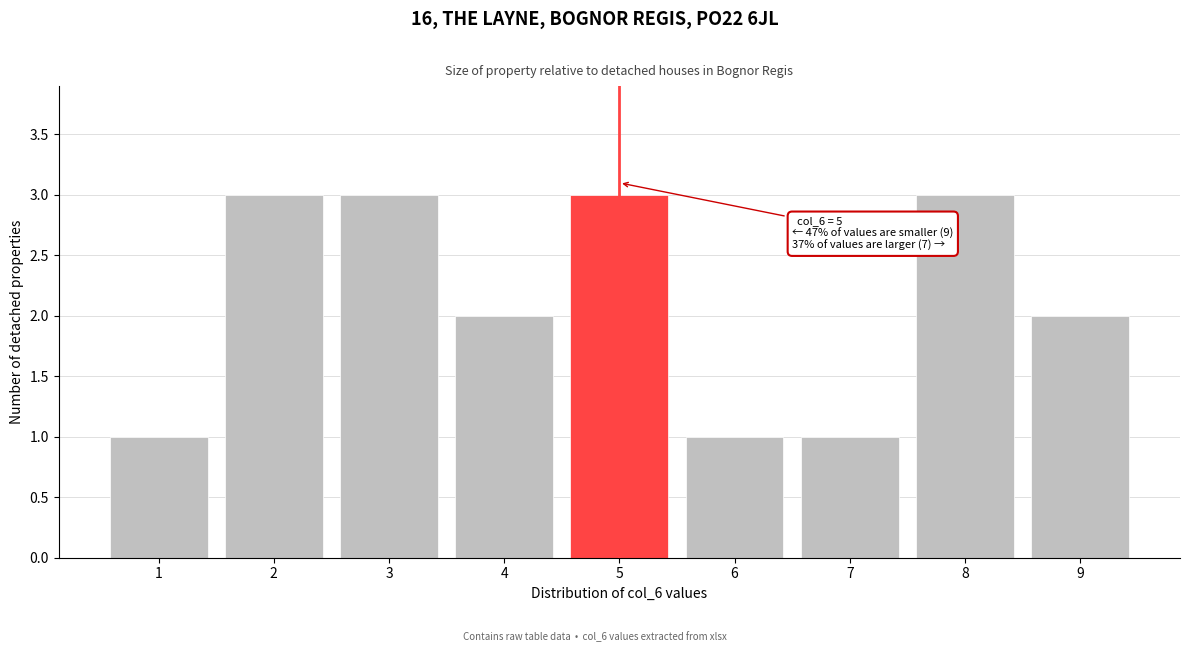

Reading left to right, what are all the values shown in this chart?

1=1	2=3	3=3	4=2	5=3	6=1	7=1	8=3	9=2